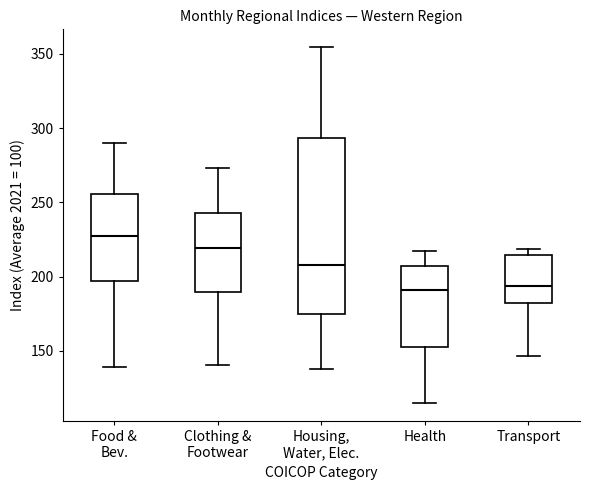

Reading left to right, read every box against the y-axis: the position of its median line, the range the box covers, and the ends of its whiskers. The values are not printed on the chart, so give them approximately, as read against the axis.

Food & Bev.: median 225, box 195 to 255, whiskers 140 to 290
Clothing & Footwear: median 220, box 190 to 245, whiskers 140 to 275
Housing, Water, Elec.: median 210, box 175 to 295, whiskers 140 to 355
Health: median 190, box 155 to 205, whiskers 115 to 215
Transport: median 195, box 180 to 215, whiskers 145 to 220